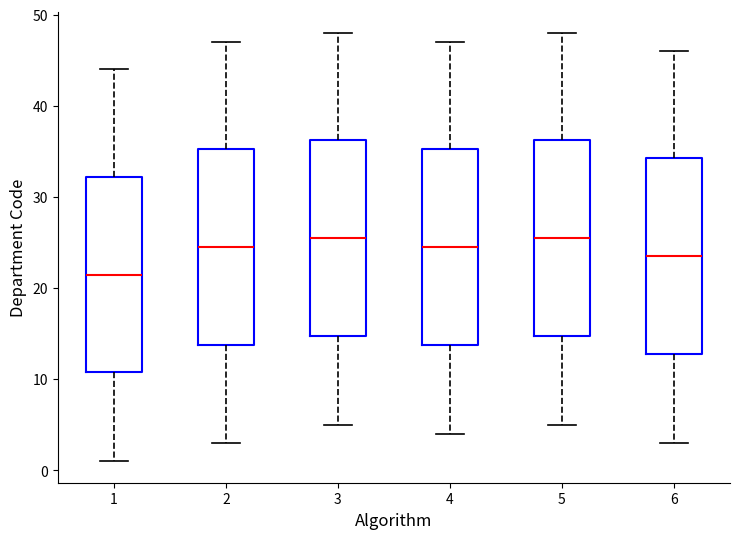

Reading left to right, read every box against the y-axis: the position of its median line, the range the box covers, and the ends of its whiskers. The values are not printed on the chart, so give them approximately, as read against the axis.

1: median 22, box 11 to 32, whiskers 1 to 44
2: median 25, box 14 to 35, whiskers 3 to 47
3: median 26, box 15 to 36, whiskers 5 to 48
4: median 25, box 14 to 35, whiskers 4 to 47
5: median 26, box 15 to 36, whiskers 5 to 48
6: median 24, box 13 to 34, whiskers 3 to 46